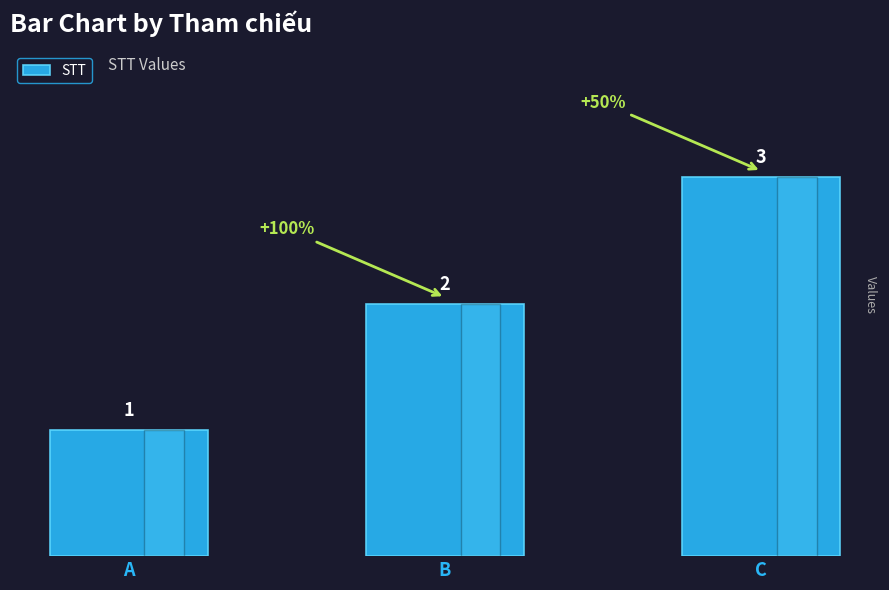

True or false: the data shows 2 at A.

False